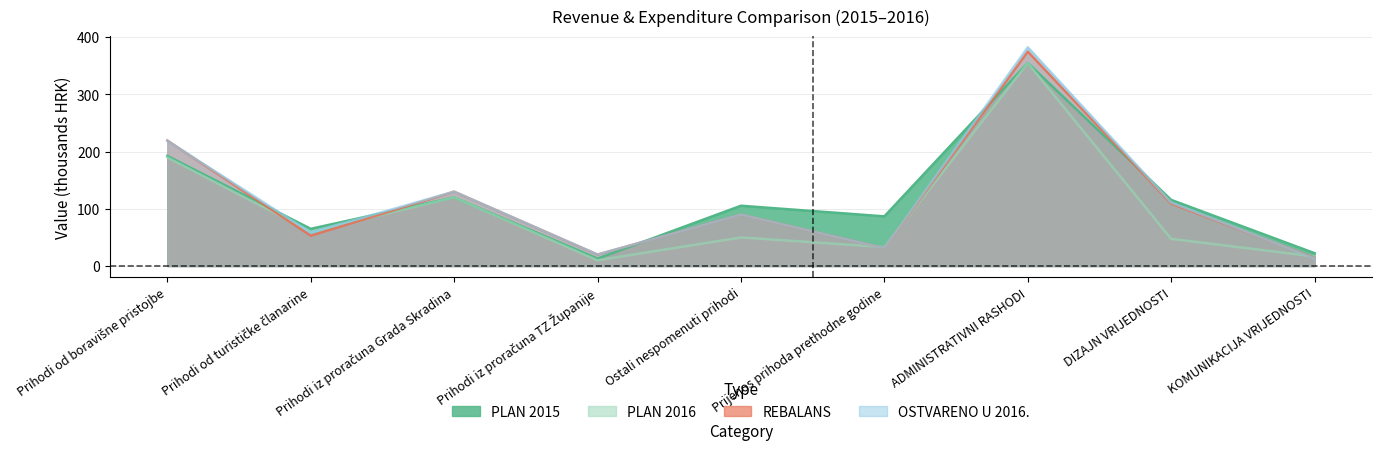

Which category has the highest value in the OSTVARENO U 2016. series?

ADMINISTRATIVNI RASHODI